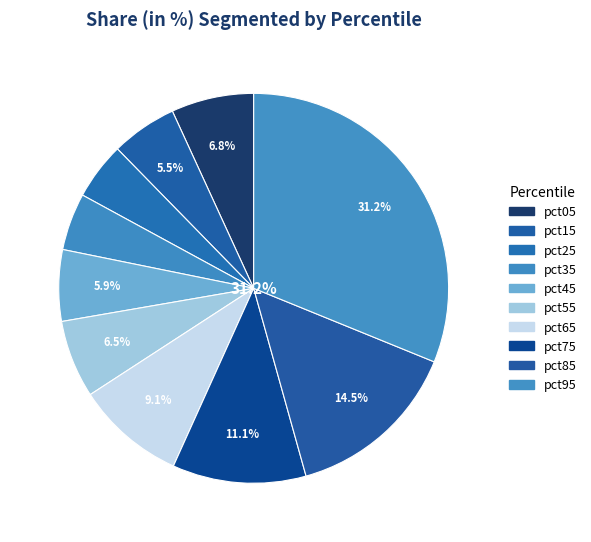

What is the total percentage of pct85 and pct65?

23.6%